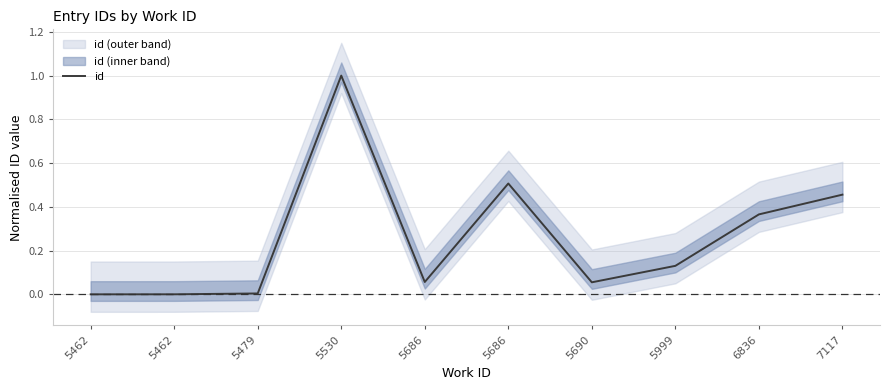

At which category does the data reach its first local valley?

5686